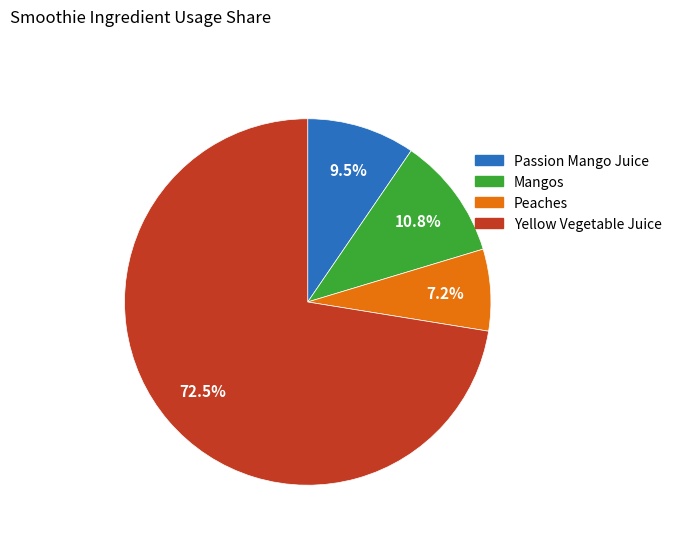

To the nearest percent, what is the difference between the largest and smallest slice percentages?

65%